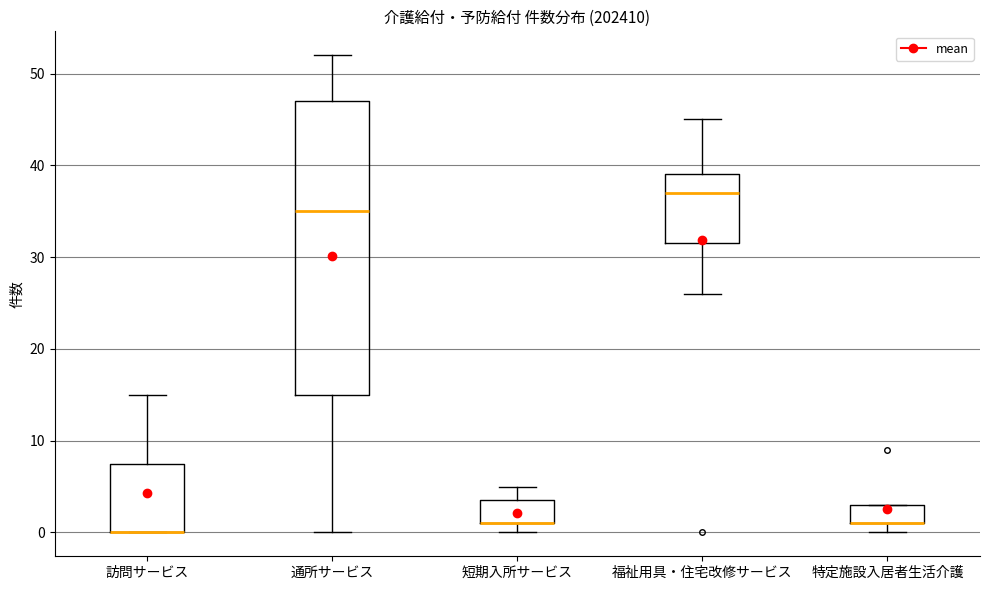

Reading left to right, transcribe this box plot: for each box, give where its median line is, the range the box spans, and where its two whiskers end, as read against the y-axis. The values are not printed on the chart, so give them approximately, as read against the axis.

訪問サービス: median 0 (drawn on the box's lower edge), box 0 to 8, whiskers 0 to 15
通所サービス: median 35, box 15 to 47, whiskers 0 to 52
短期入所サービス: median 1 (drawn on the box's lower edge), box 1 to 4, whiskers 0 to 5
福祉用具・住宅改修サービス: median 37, box 32 to 39, whiskers 26 to 45
特定施設入居者生活介護: median 1 (drawn on the box's lower edge), box 1 to 3, whiskers 0 to 3